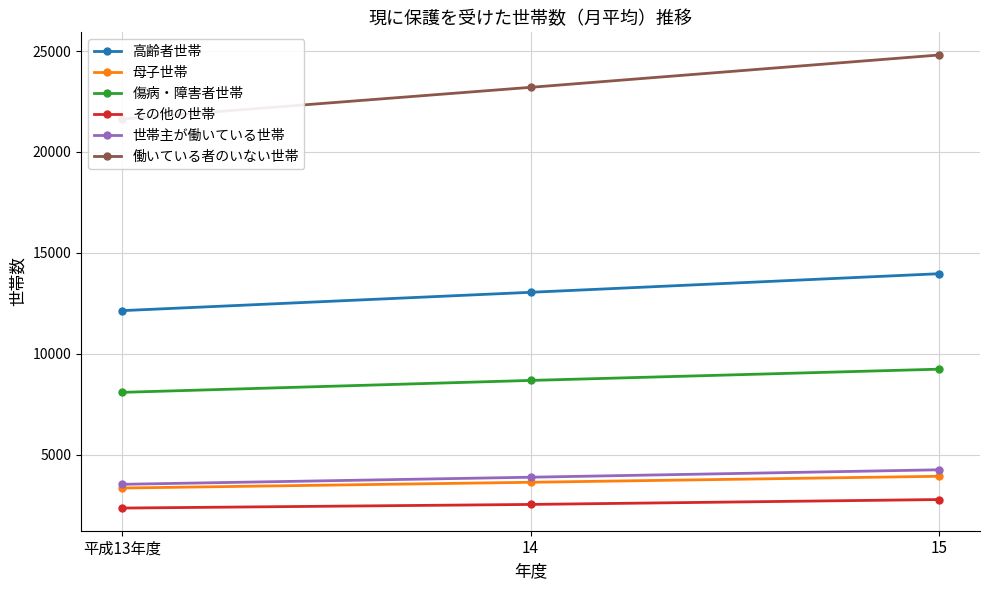

How many lines are shown in the chart?

6